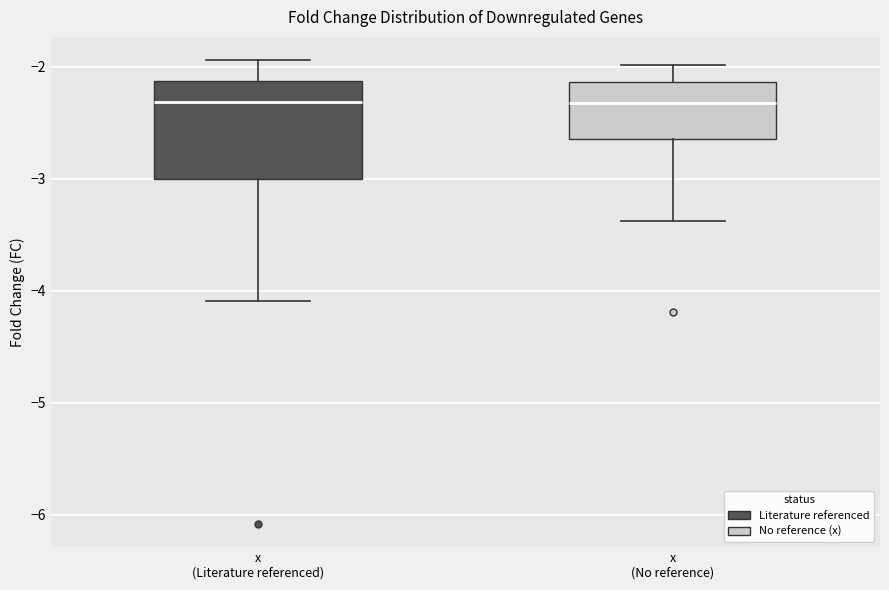

Comparing the boxes themselves (not the whiskers), which one is the tallest?

x (Literature referenced)